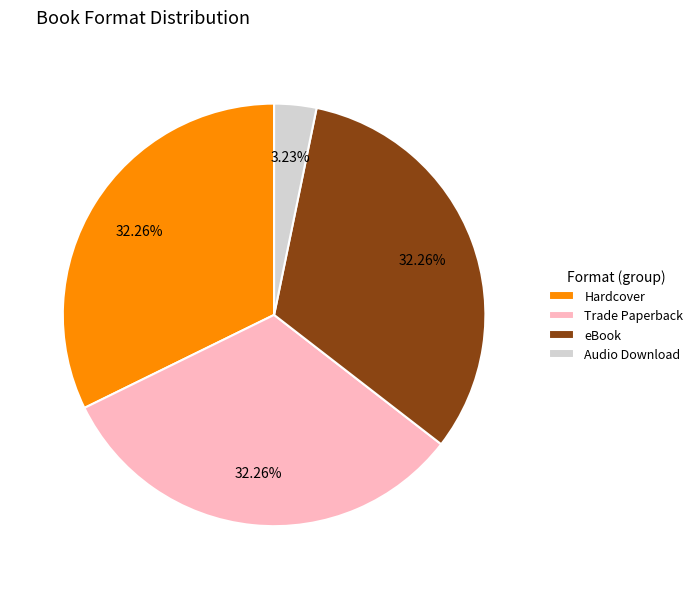

What is the ratio of the value at Trade Paperback to the value at Hardcover?

1.0